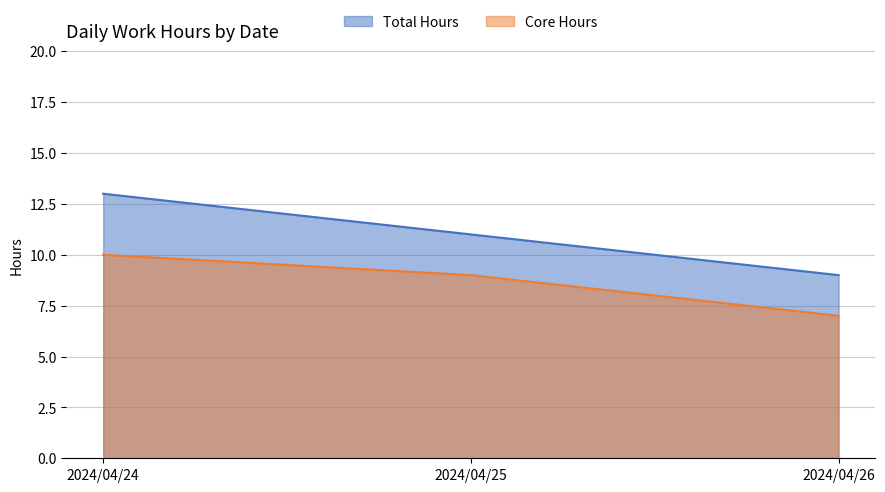

What is the difference between the Total Hours values at 2024/04/26 and 2024/04/24?

4